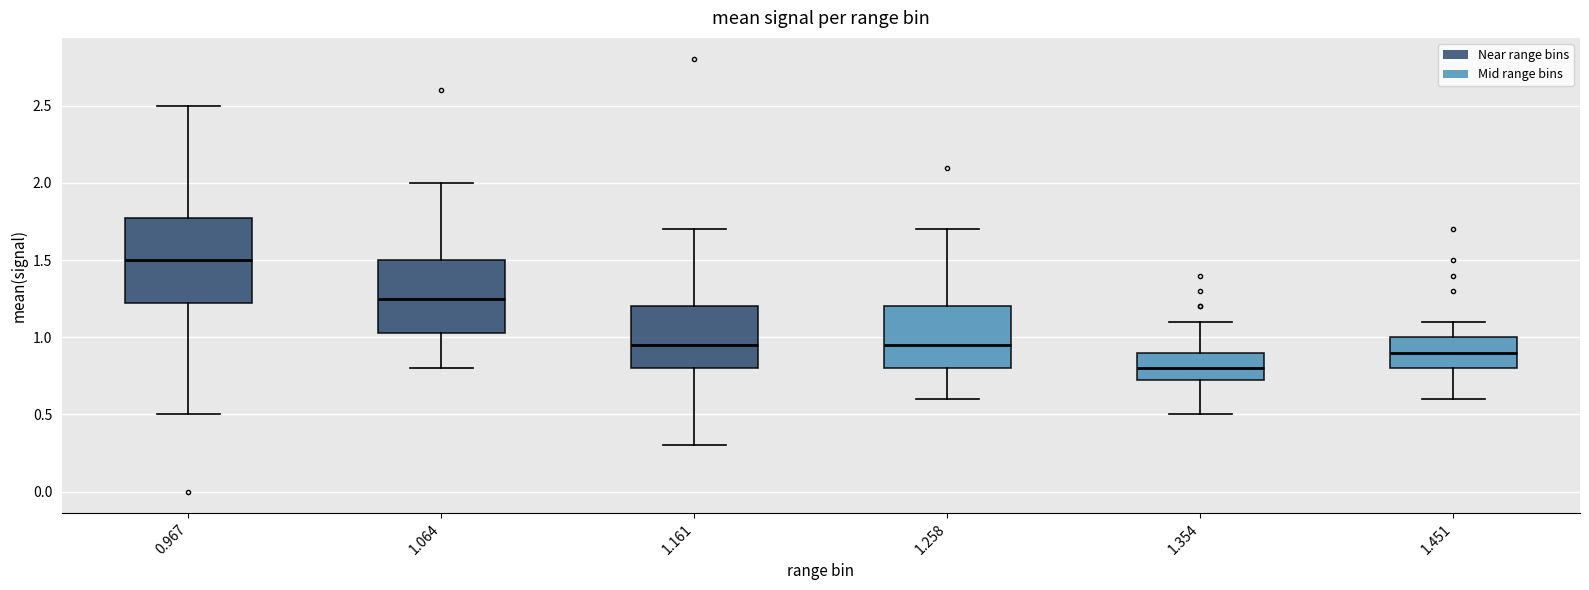

Where is the lower edge of the box at x = 1.161 on the y-axis? The values are not printed on the chart, so give them approximately, as read against the axis.

0.80